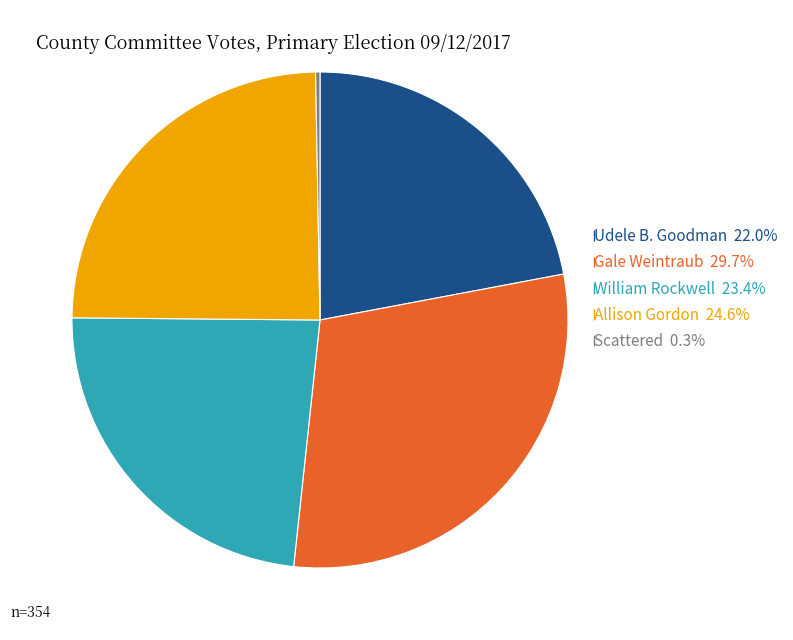

Is there a majority slice in this chart?

No